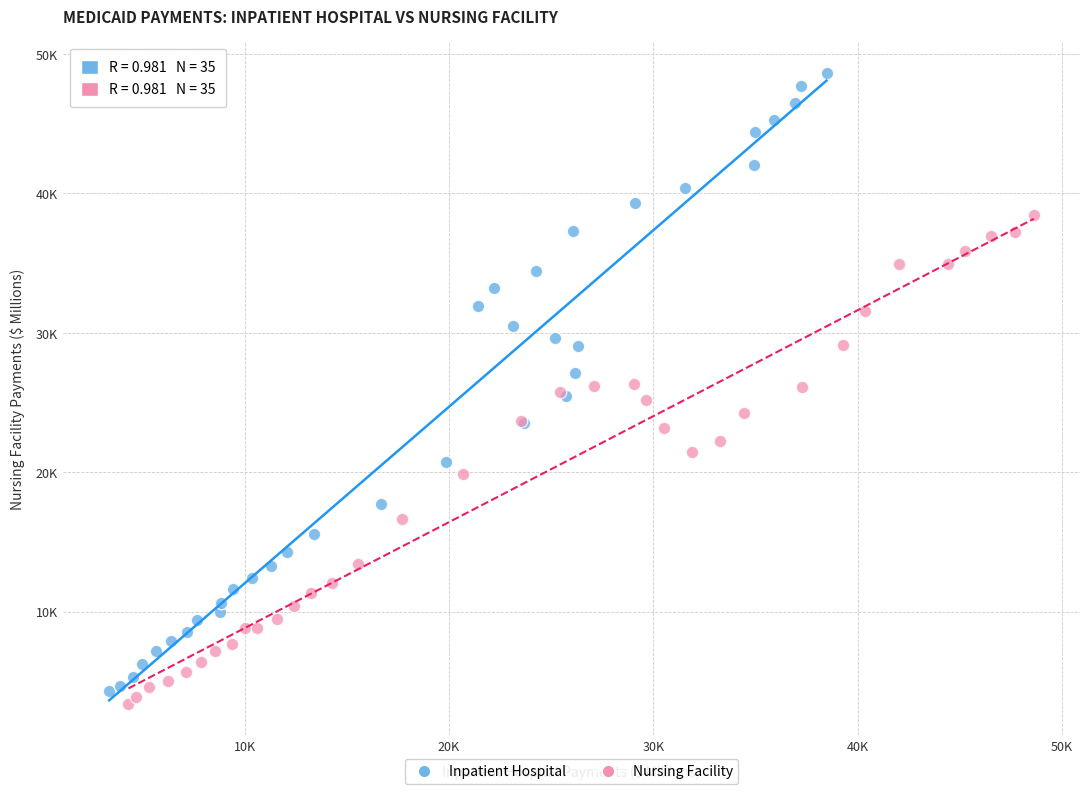

Which series has the widest spread of Y values?

Inpatient Hospital